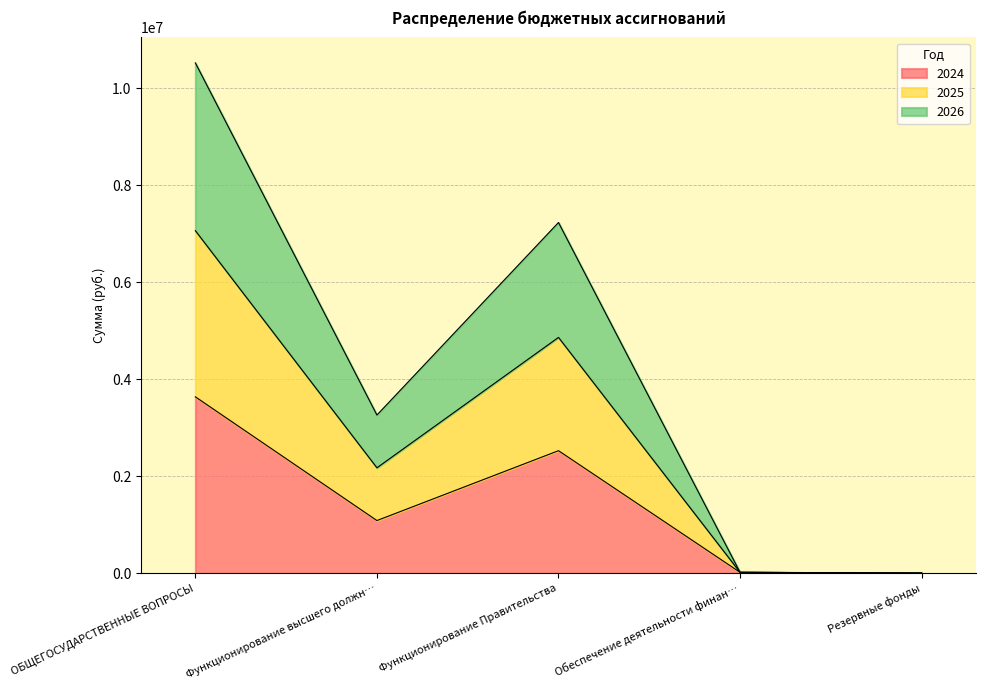

What is the maximum value for 2024?

3639695.9